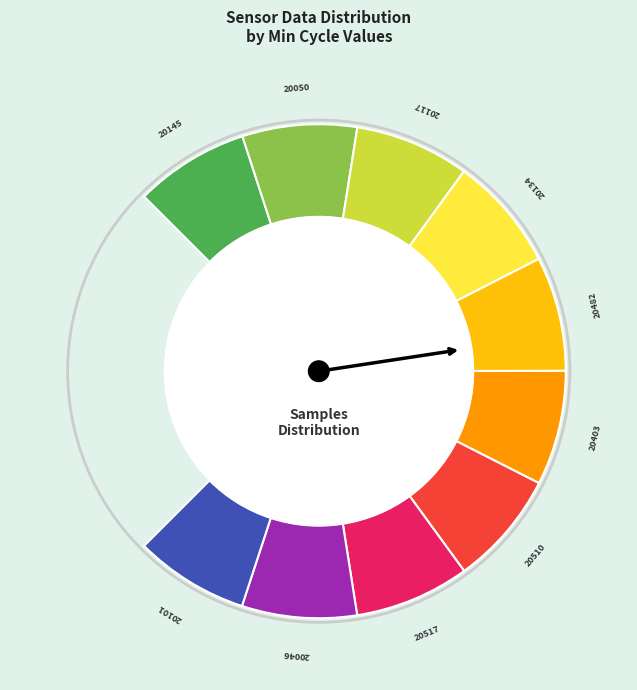

What is the largest slice in the pie chart?

20517